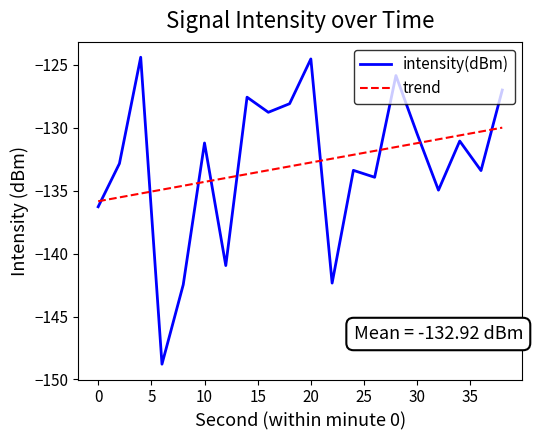

What are all the series names shown in the legend?

intensity(dBm), trend